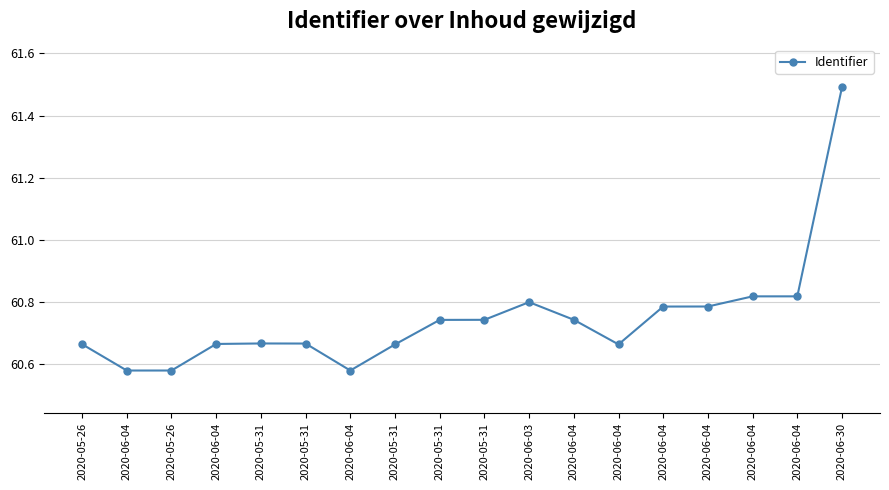

What is the change in value from 2020-05-31 to 2020-06-04?

+0.2